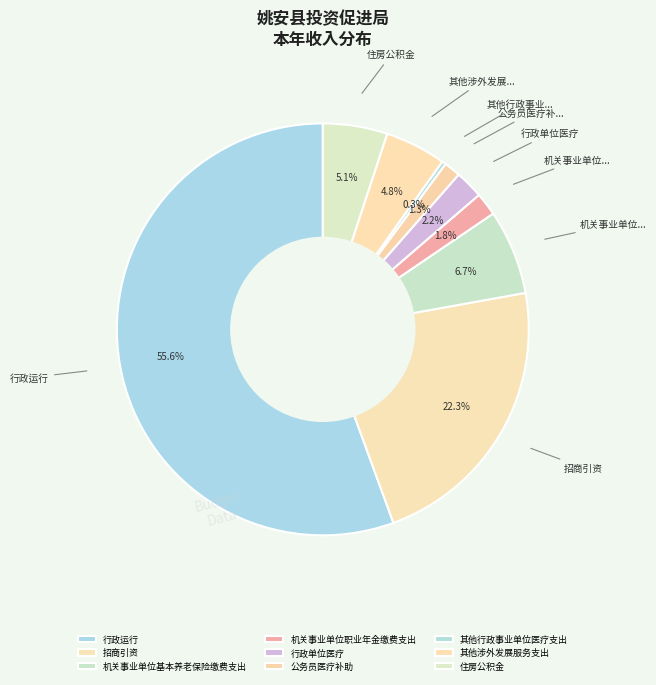

To the nearest percent, what is the combined percentage of 行政运行 and 招商引资?

78%